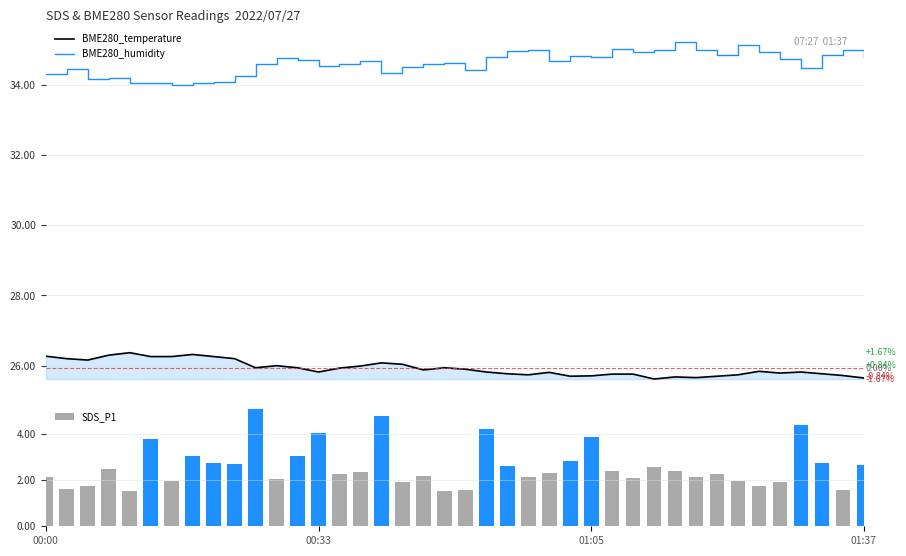

What is the value of the BME280_temperature bar at the 36th from the left?

25.8